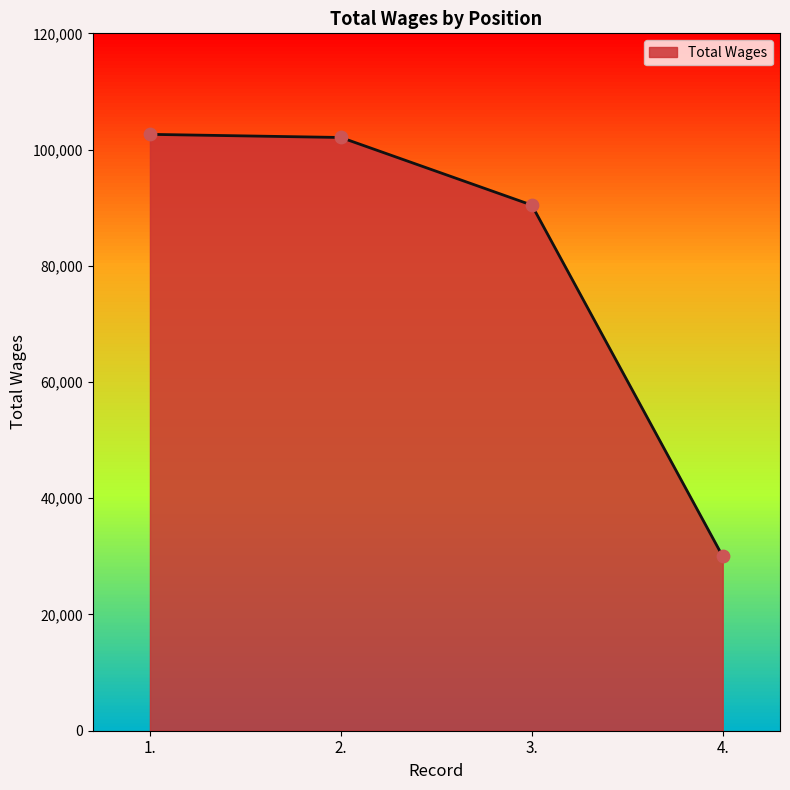

What is the ratio of the value at 1. to the value at 3.?

1.1